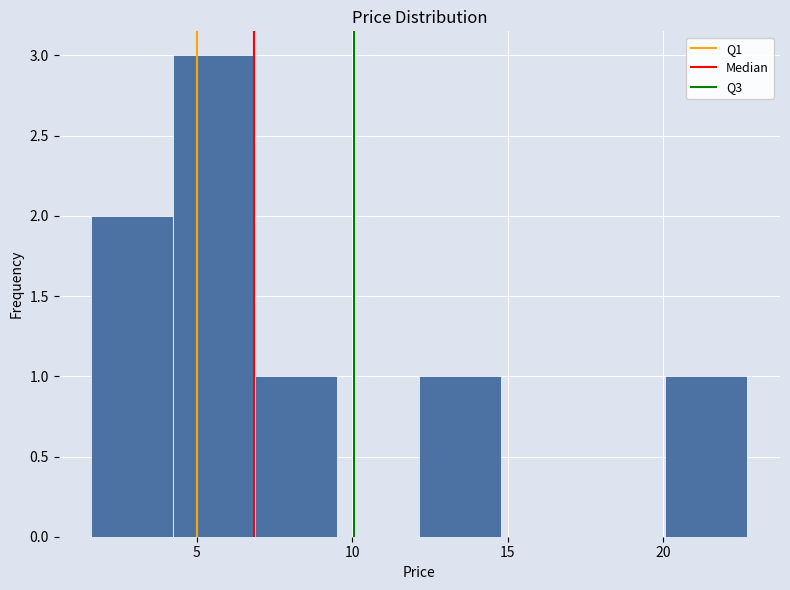

Reading left to right, transcribe this chart: for each bar, give the range it covers on the x-axis and its height. Neither the bar edges nor the heights are printed on the chart, so give them approximately, as read against the axes.

1.5 to 4.0: 2
4.0 to 7.0: 3
7.0 to 9.5: 1
9.5 to 12.0: 0
12.0 to 15.0: 1
15.0 to 17.5: 0
17.5 to 20.0: 0
20.0 to 22.5: 1